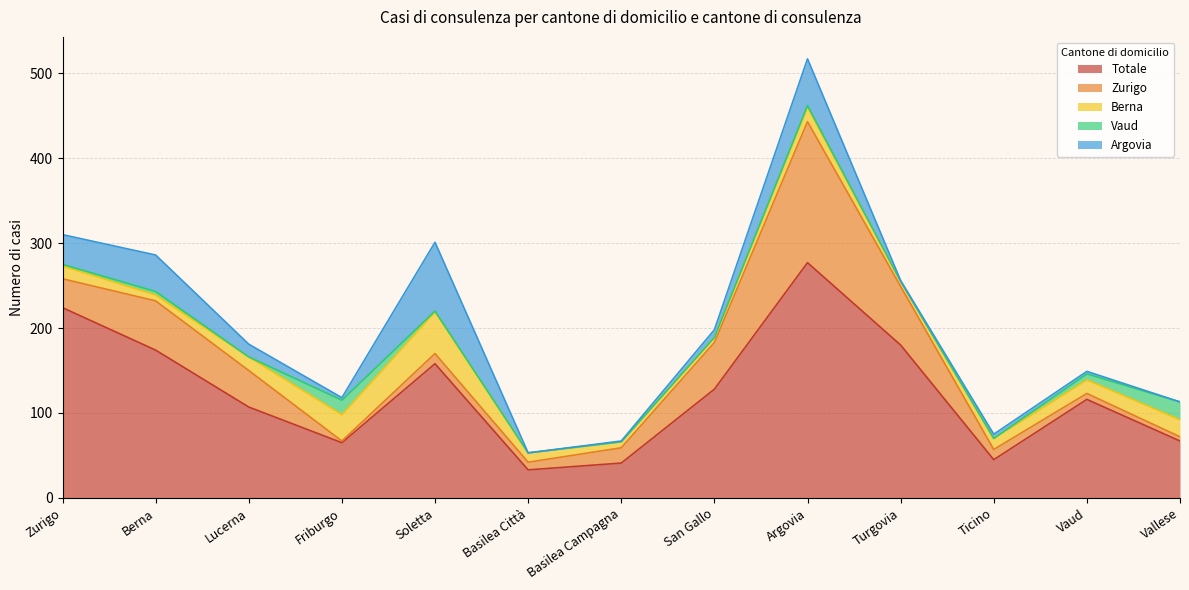

At which label does Totale reach its peak?

Argovia